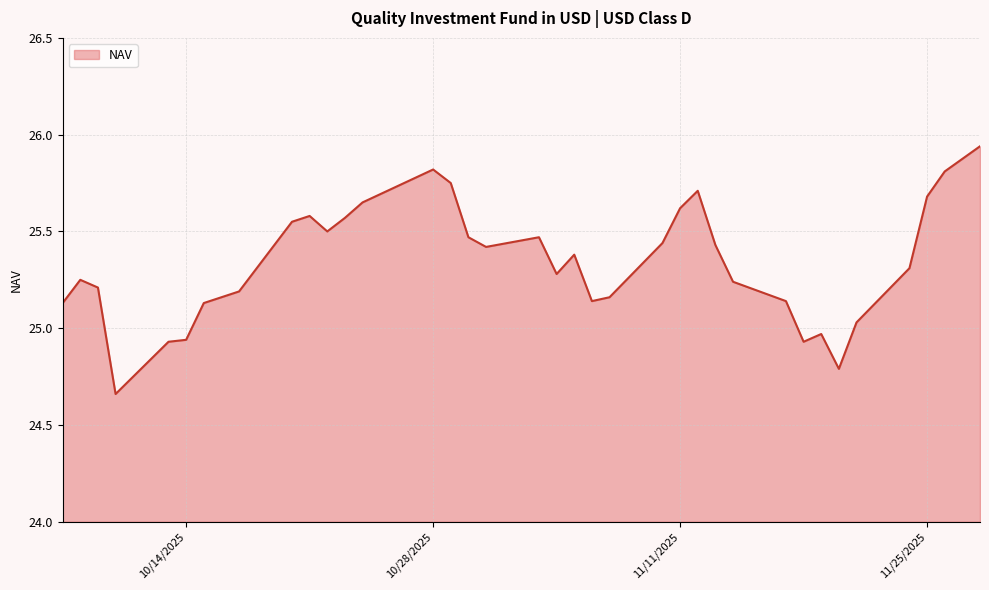

How many values are below 25?

6